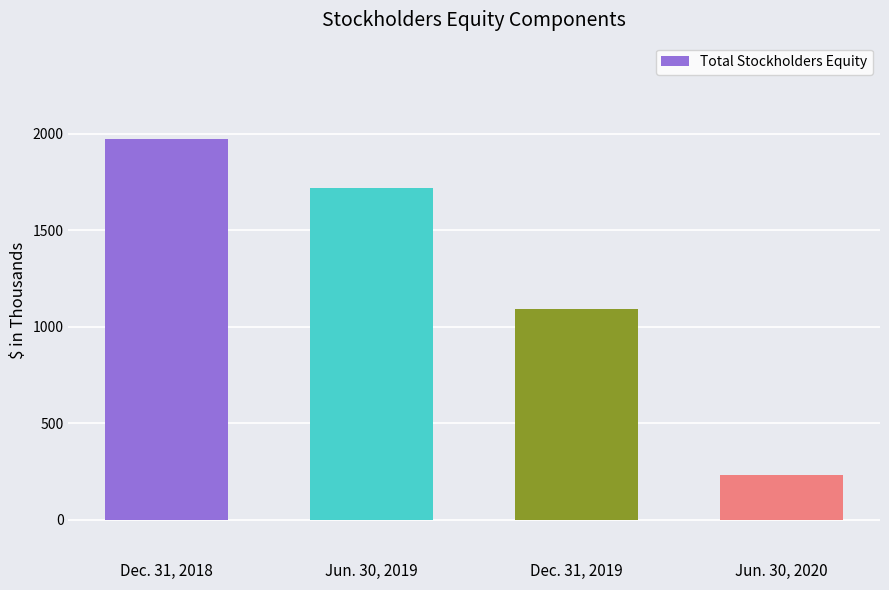

What position from the right is Dec. 31, 2019?

2